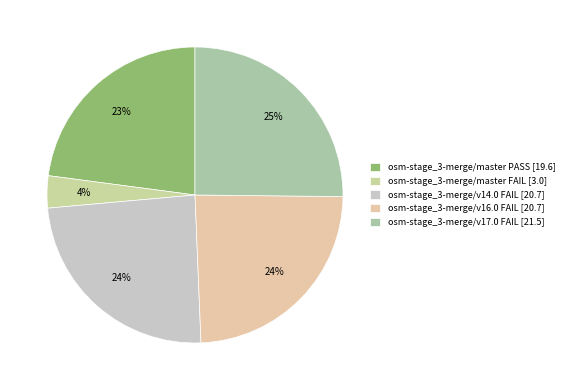

Which category has the smallest portion of the pie?

osm-stage_3-merge/master FAIL